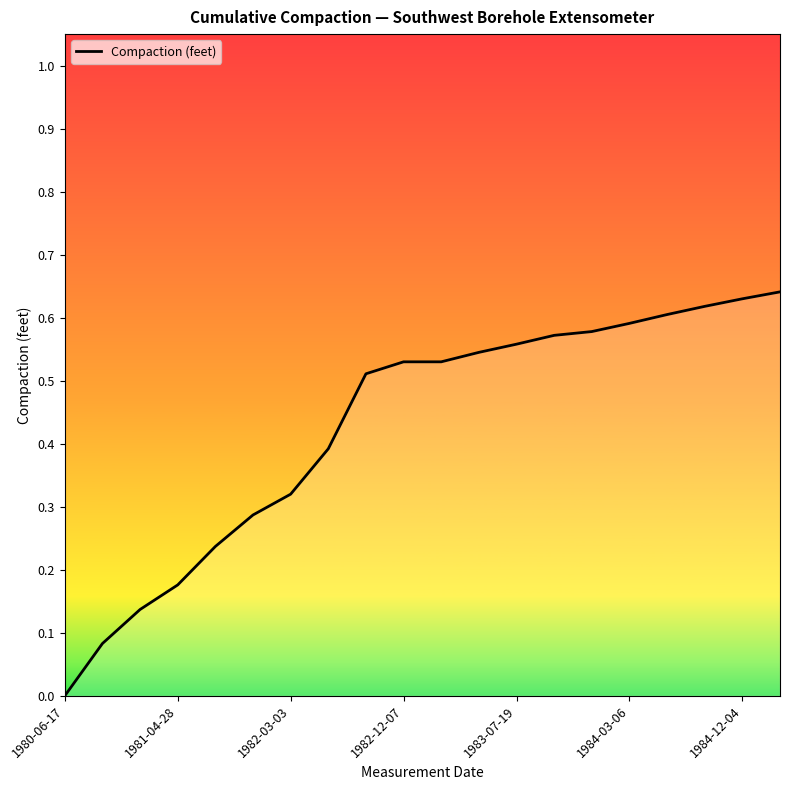

How many values exceed 0?

19